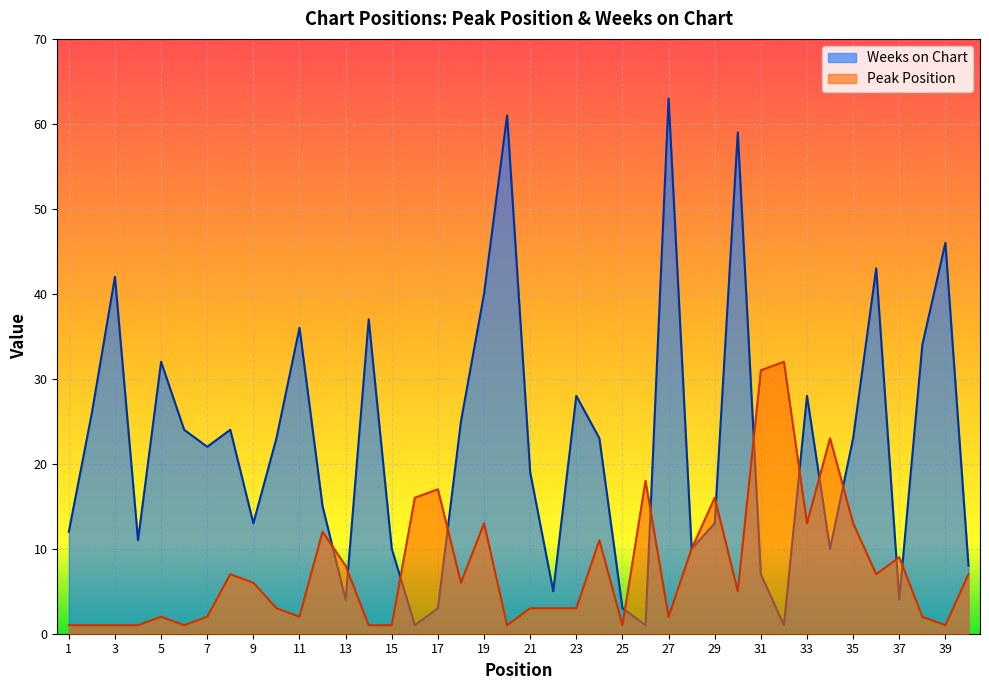

How many intersections are there between Peak Position and Weeks on Chart?

13